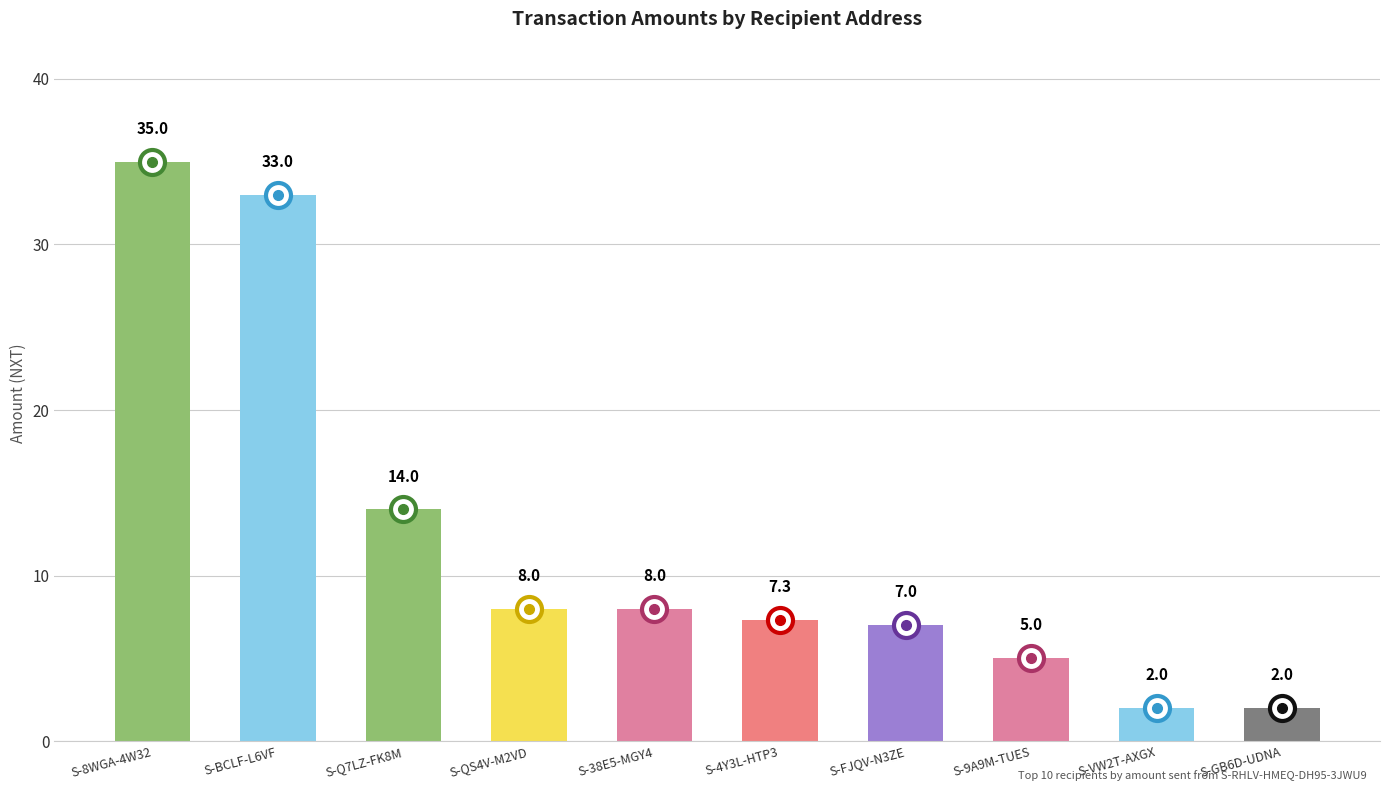

What is the average value?

12.1